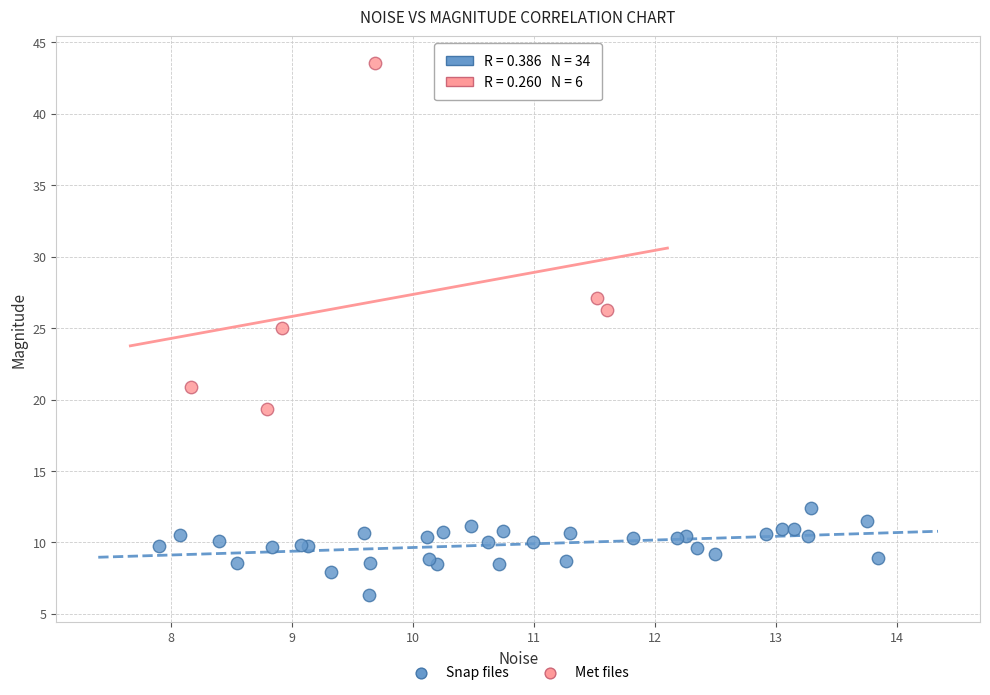

Which series reaches the maximum Y coordinate?

Met files